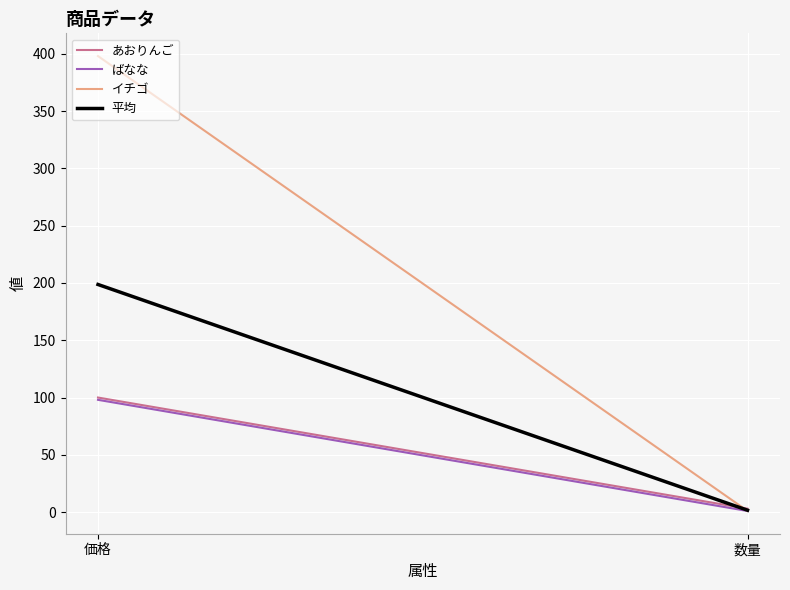

Which series has the widest spread of values?

イチゴ